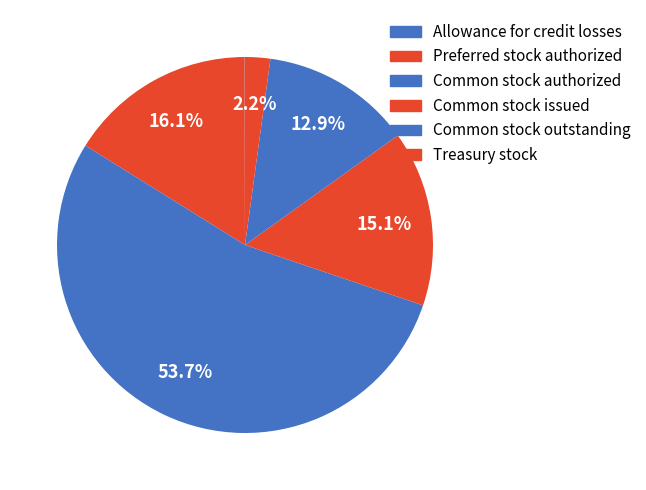

To the nearest percent, what is the difference between the Common stock issued and Allowance for credit losses slice percentages?

15%